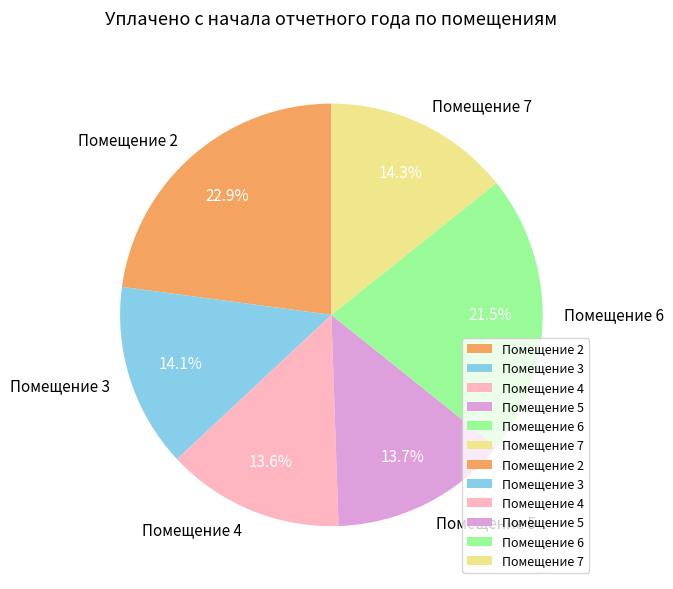

Is there a majority slice in this chart?

No